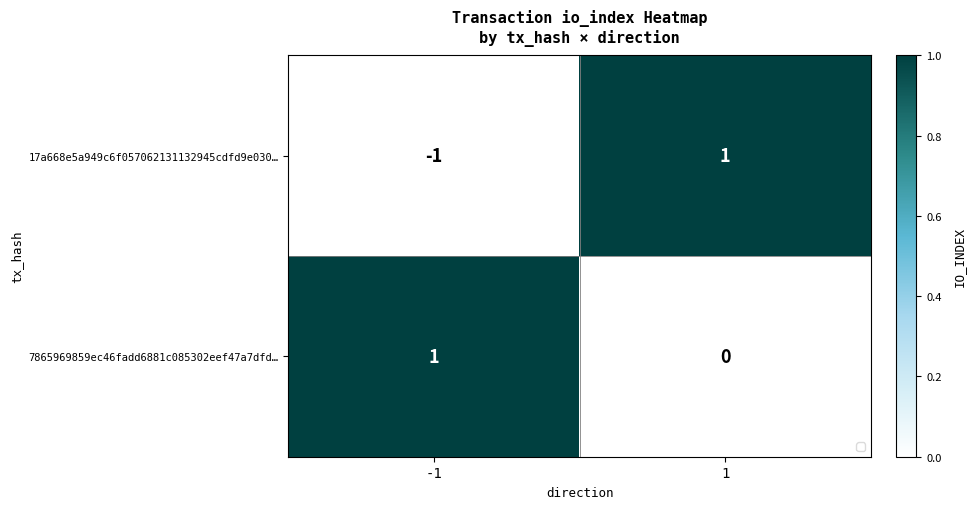

Reading right to left, extract all data points from this chart.

17a668e5a949c6f057062131132945cdfd9e030…: 1=1	-1=-1
7865969859ec46fadd6881c085302eef47a7dfd…: 1=0	-1=1